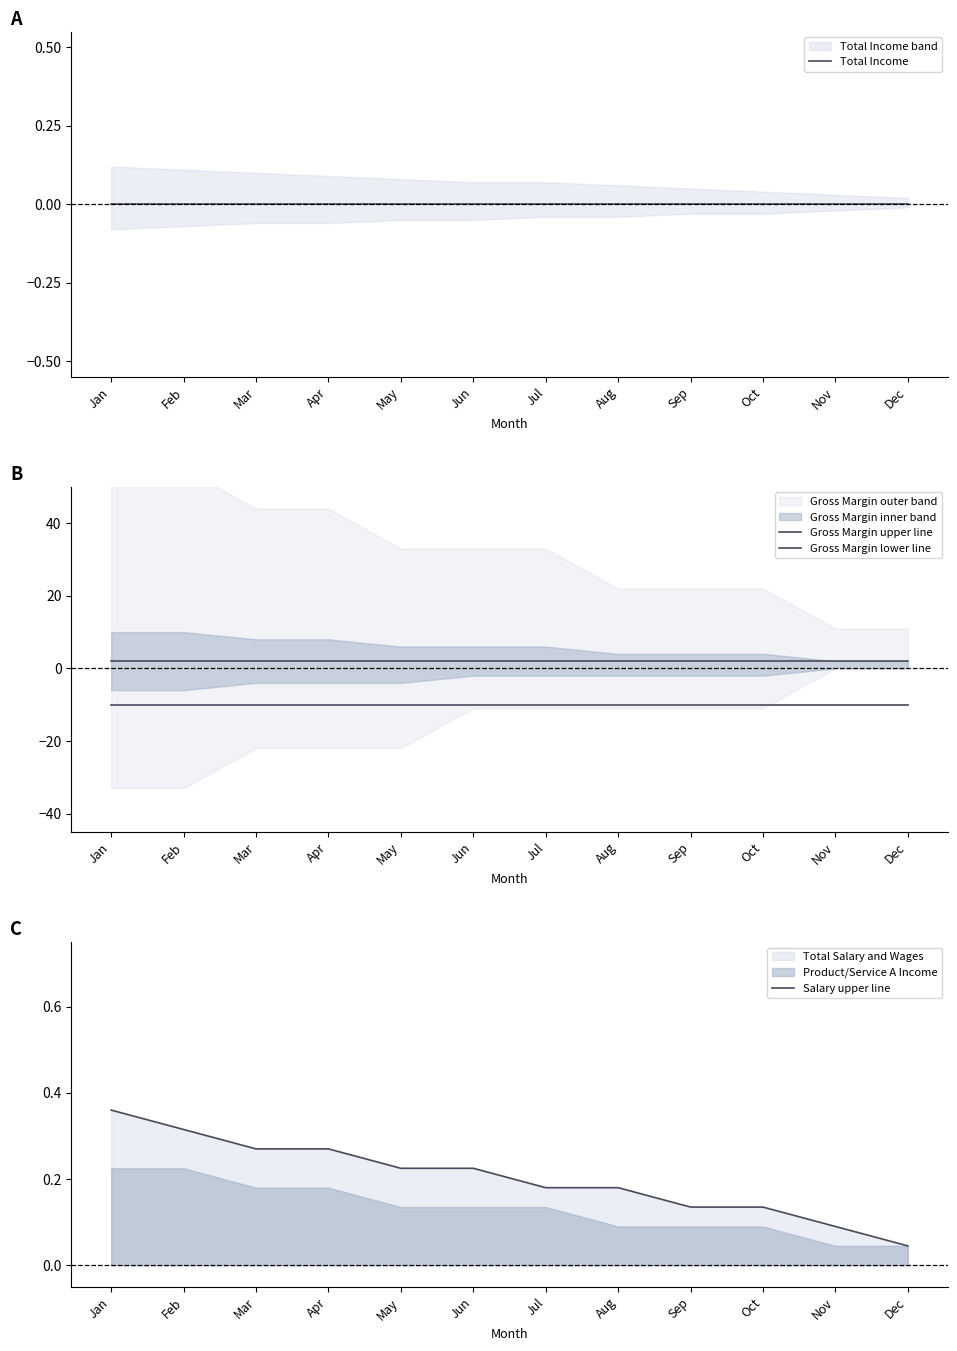

Which category has the highest value in the Total Income series?

Jan